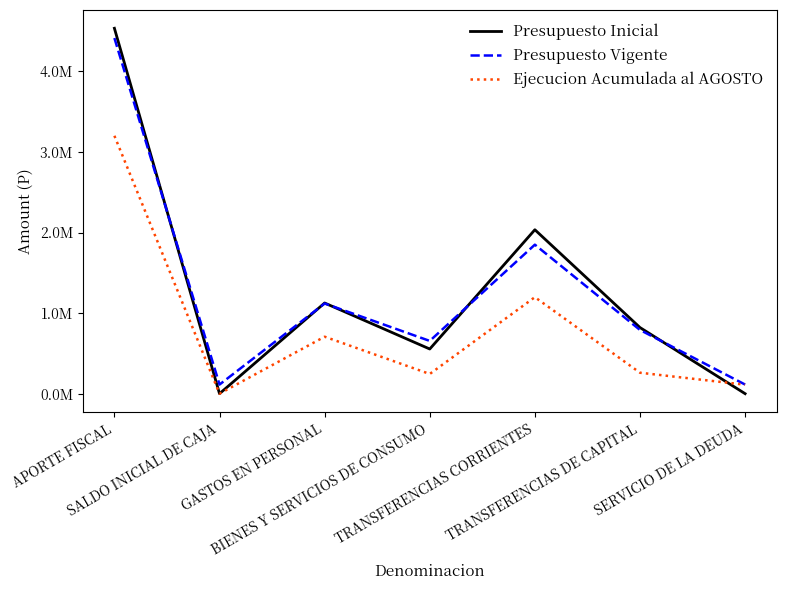

Is this an area chart (filled region under the line)?

No